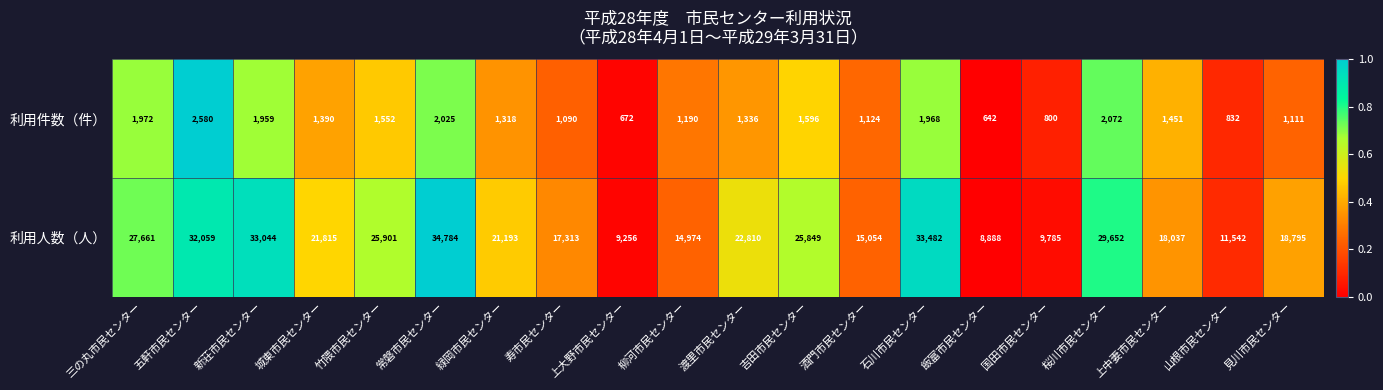

How many values in the 利用人数（人） series are below 21815?

10